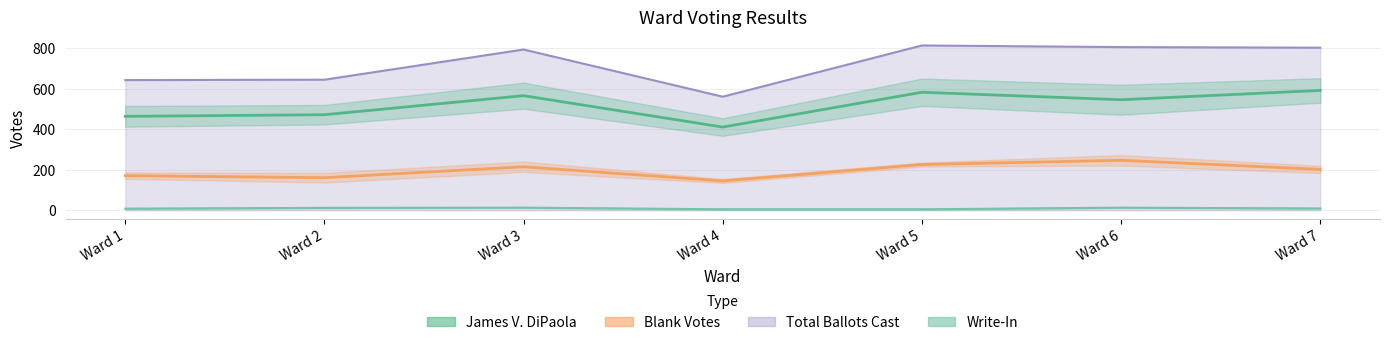

How many lines are shown in the chart?

4